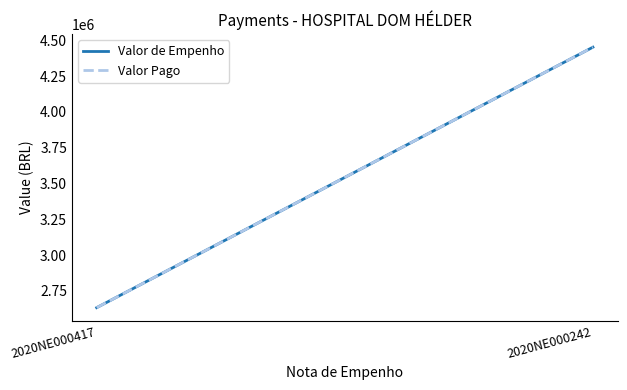

Reading left to right, transcribe all the data shown in this chart.

Valor de Empenho: 2632358.4	4452126.1
Valor Pago: 2632358.4	4452126.1